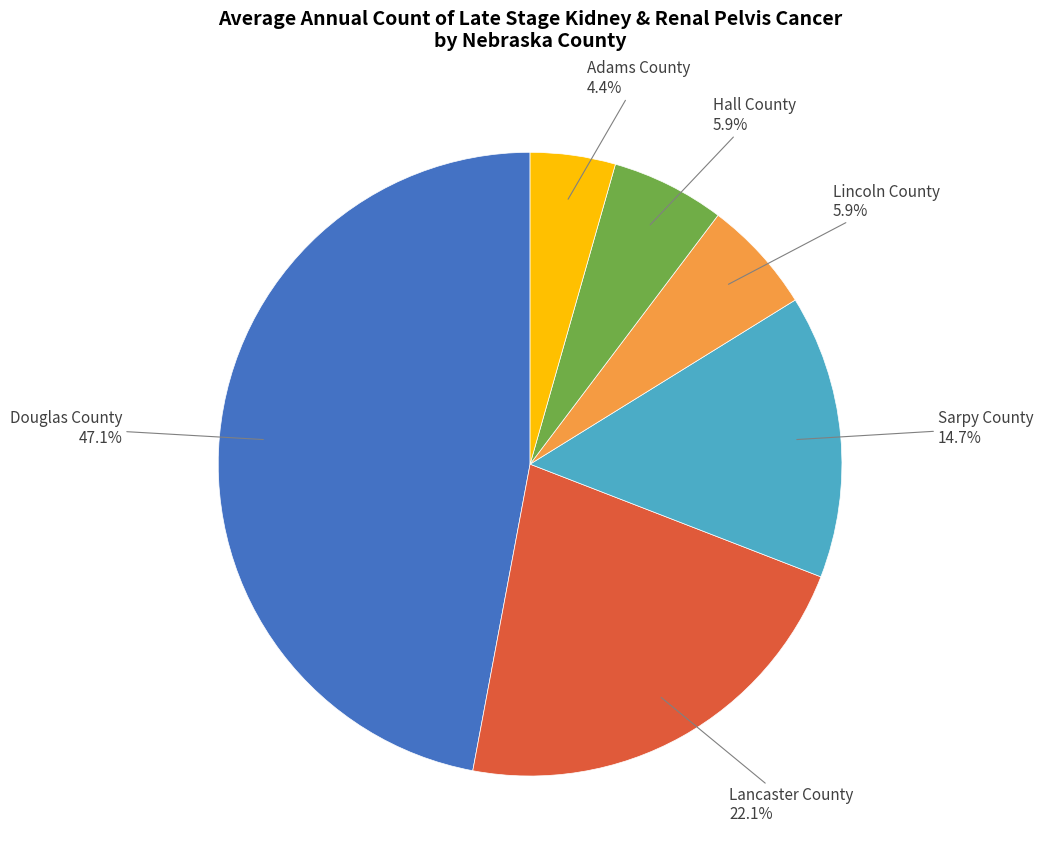

To the nearest percent, what is the difference between the largest and smallest slice percentages?

43%